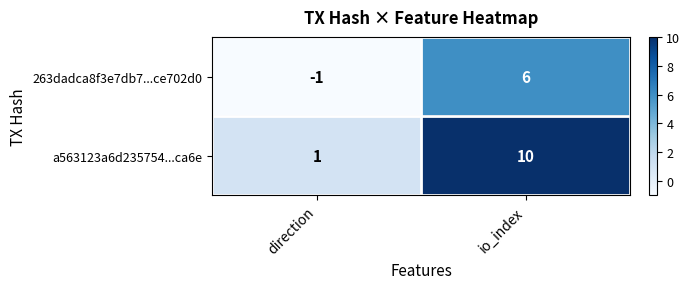

True or false: a563123a6d235754...ca6e has a value of 1 at direction.

True